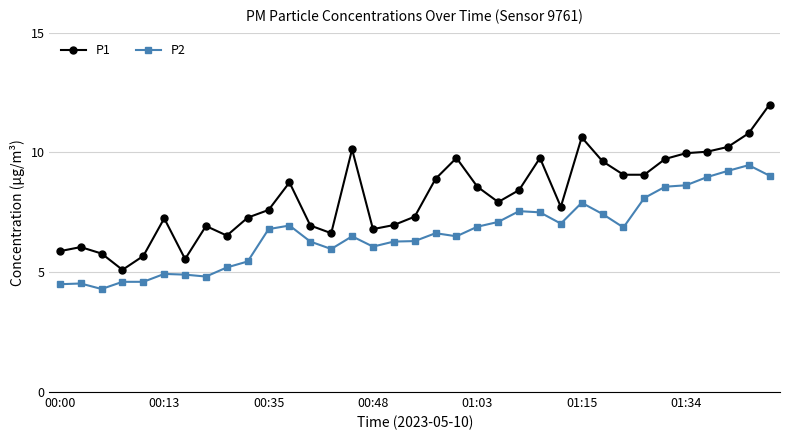

Which series has the largest total across all categories?

P1